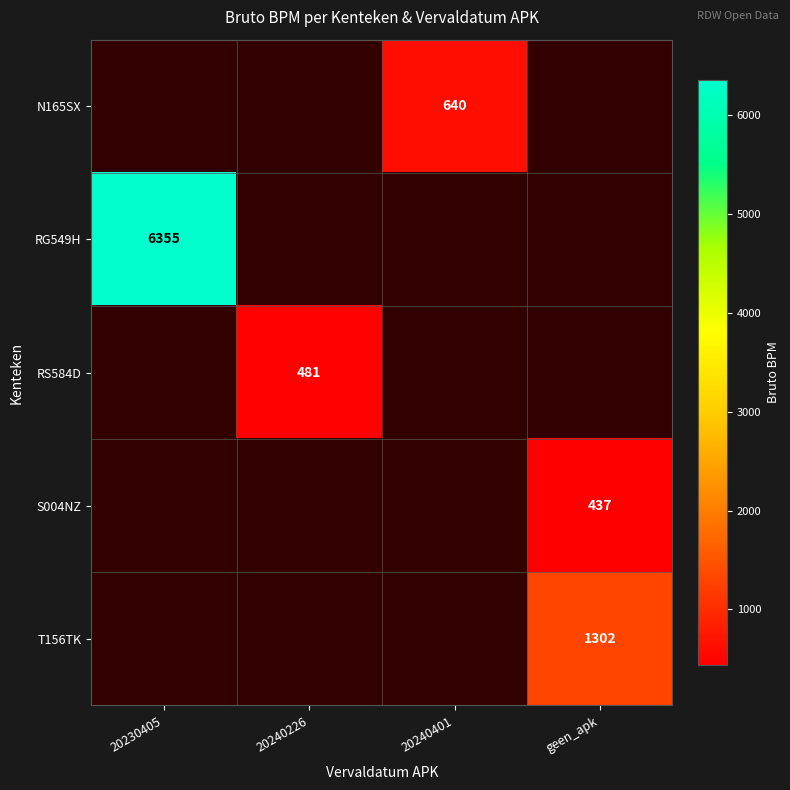

Which category has the lowest value across all series?

geen_apk